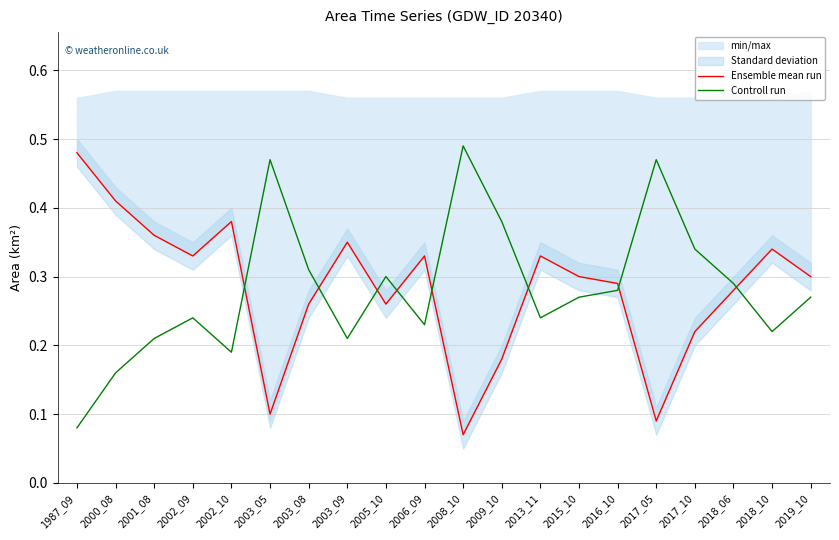

Reading left to right, list all the values displayed in this chart.

Ensemble mean run: 0.5	0.4	0.4	0.3	0.4	0.1	0.3	0.3	0.3	0.3	0.1	0.2	0.3	0.3	0.3	0.1	0.2	0.3	0.3	0.3
Controll run: 0.1	0.2	0.2	0.2	0.2	0.5	0.3	0.2	0.3	0.2	0.5	0.4	0.2	0.3	0.3	0.5	0.3	0.3	0.2	0.3